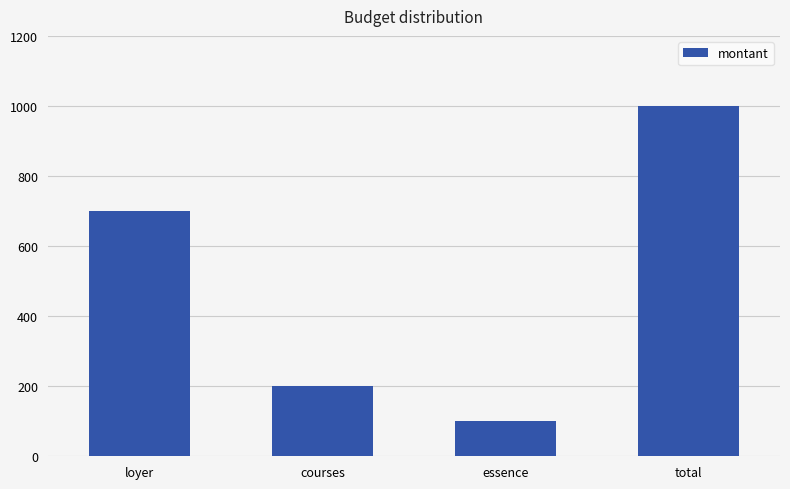

Rank the categories by value from highest to lowest.

total, loyer, courses, essence